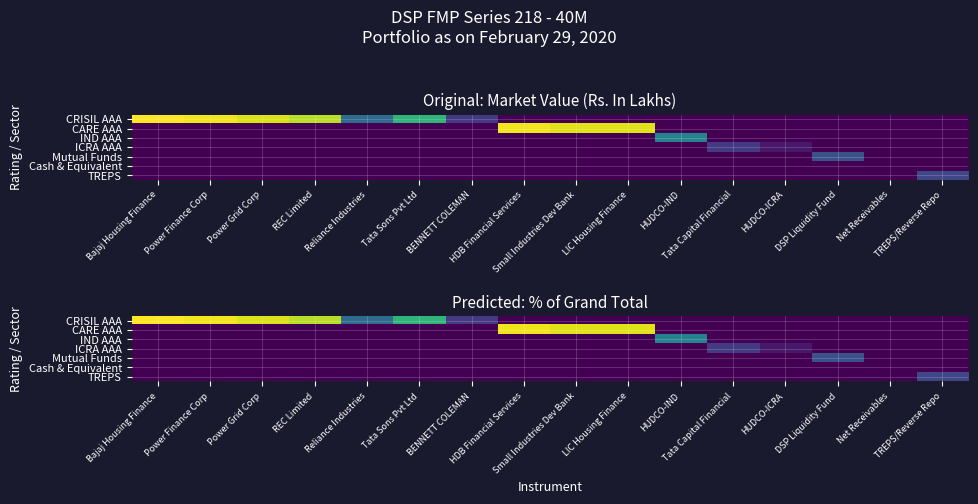

List the series in order of their peak value, highest first.

CRISIL AAA, CARE AAA, IND AAA, Mutual Funds, TREPS, ICRA AAA, Cash & Equivalent